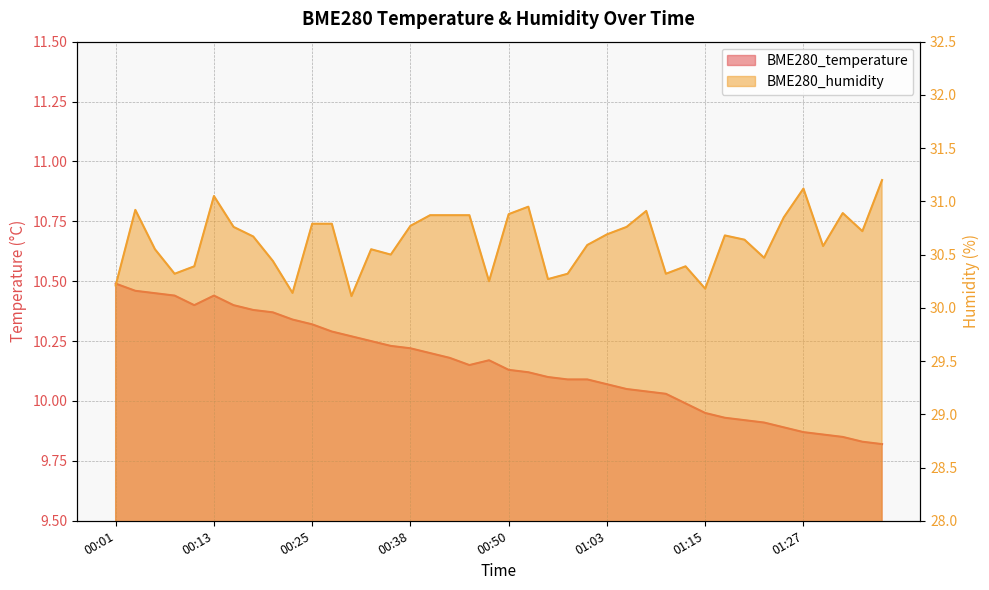

Is it true that BME280_temperature equals 10.4 at 00:10?

True